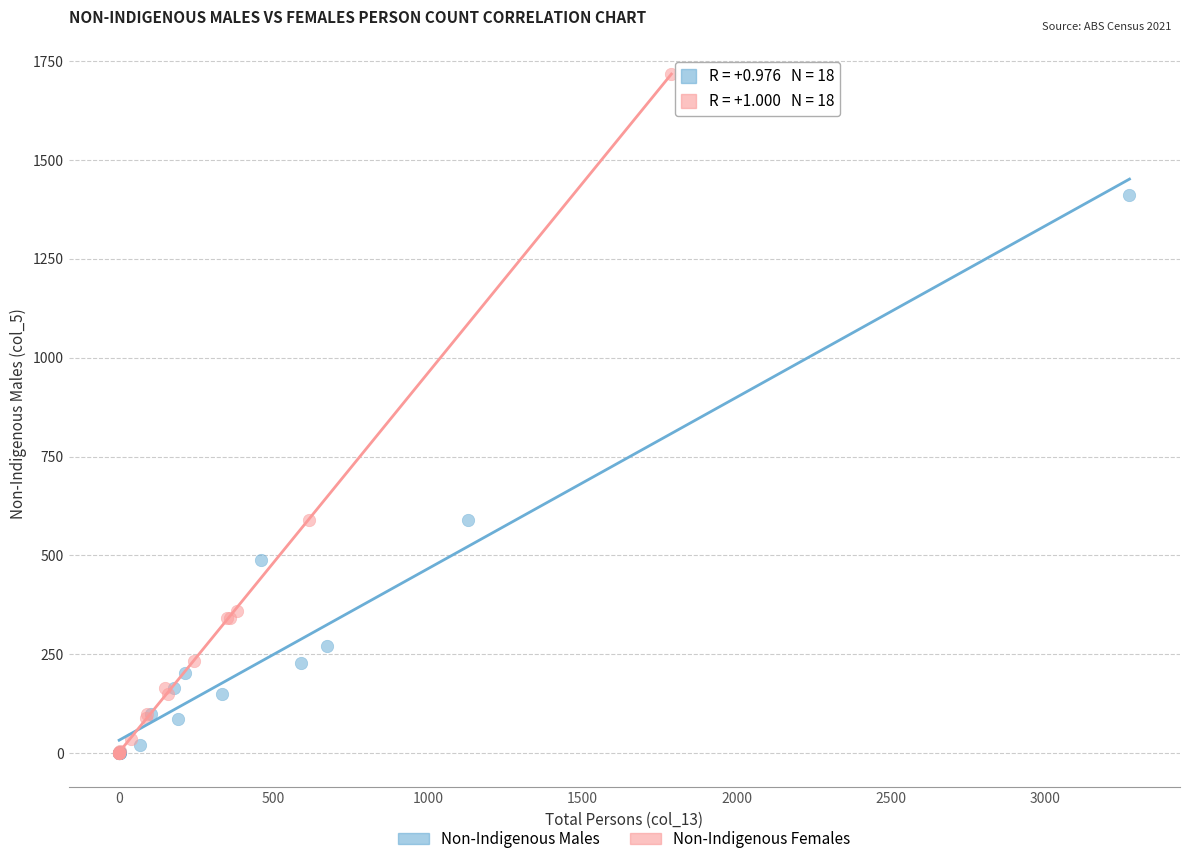

What are all the series names shown in the legend?

Non-Indigenous Males, Non-Indigenous Females